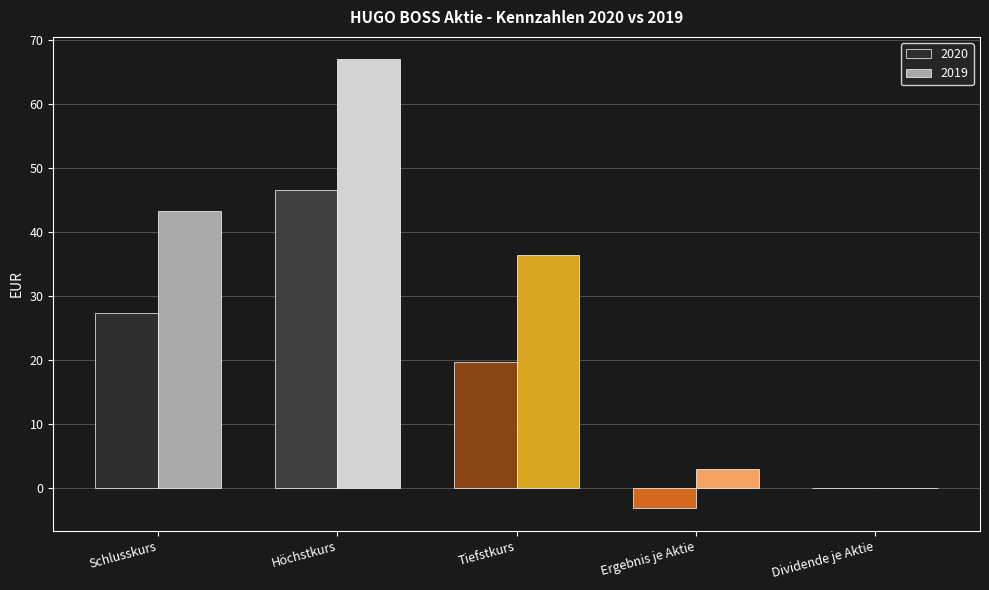

How many distinct data groups are displayed?

2